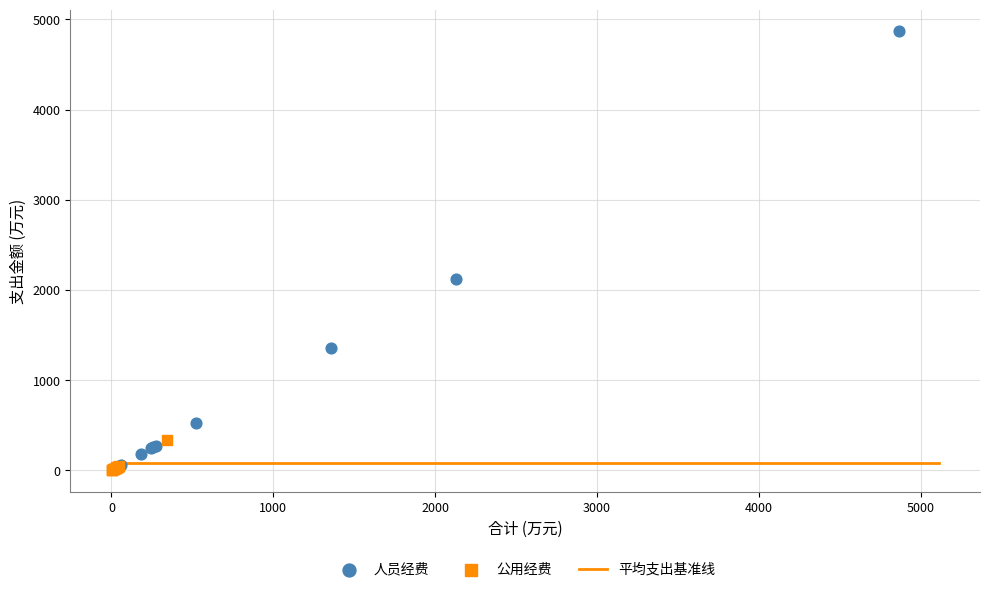

Which series reaches the maximum Y coordinate?

人员经费